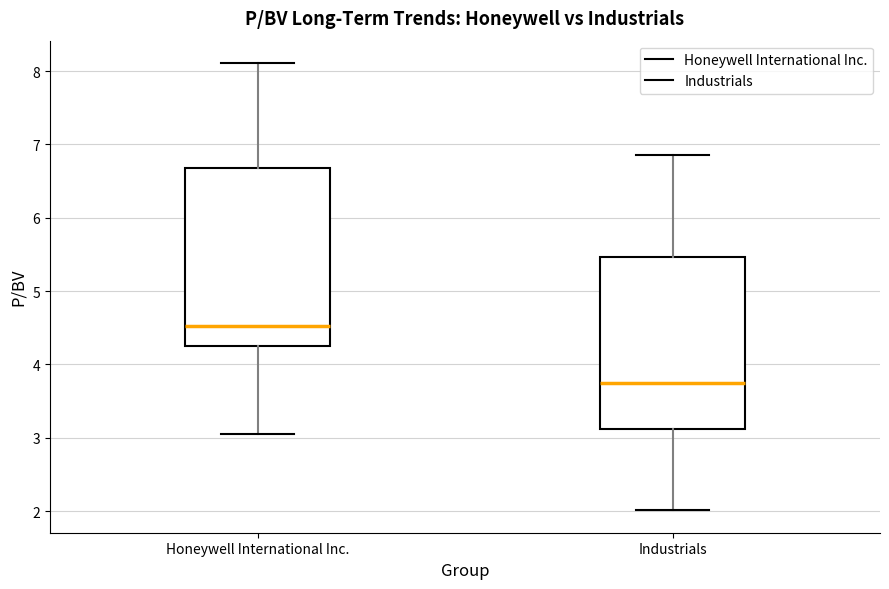

Where does the lower whisker of the box for Honeywell International Inc. end on the y-axis? The values are not printed on the chart, so give them approximately, as read against the axis.

3.1